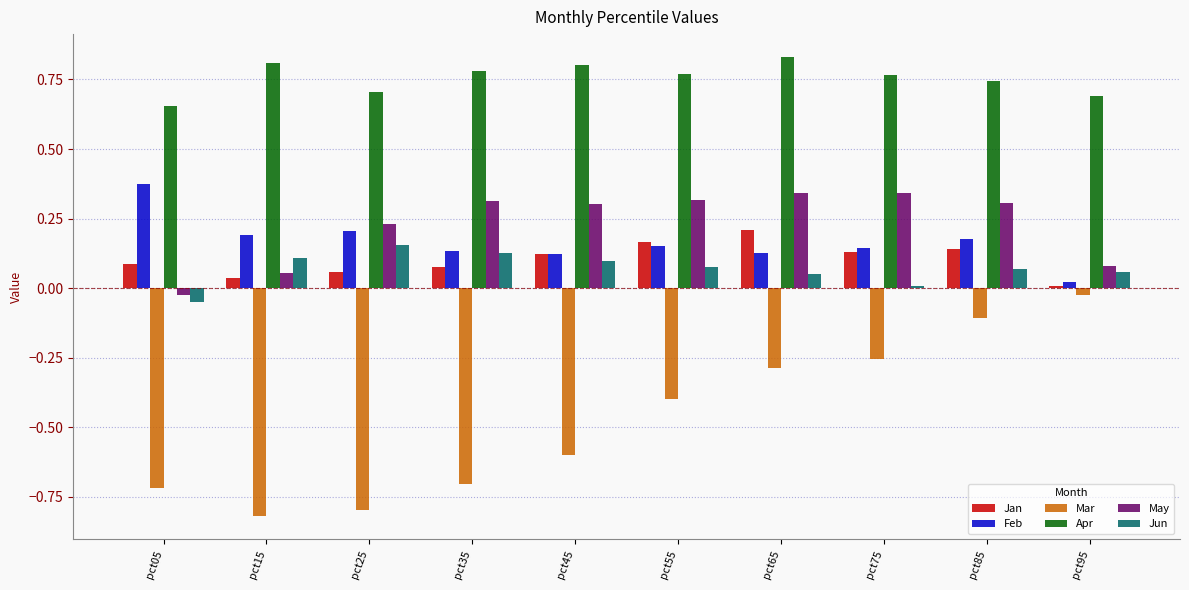

What are all the series names shown in the legend?

Jan, Feb, Mar, Apr, May, Jun